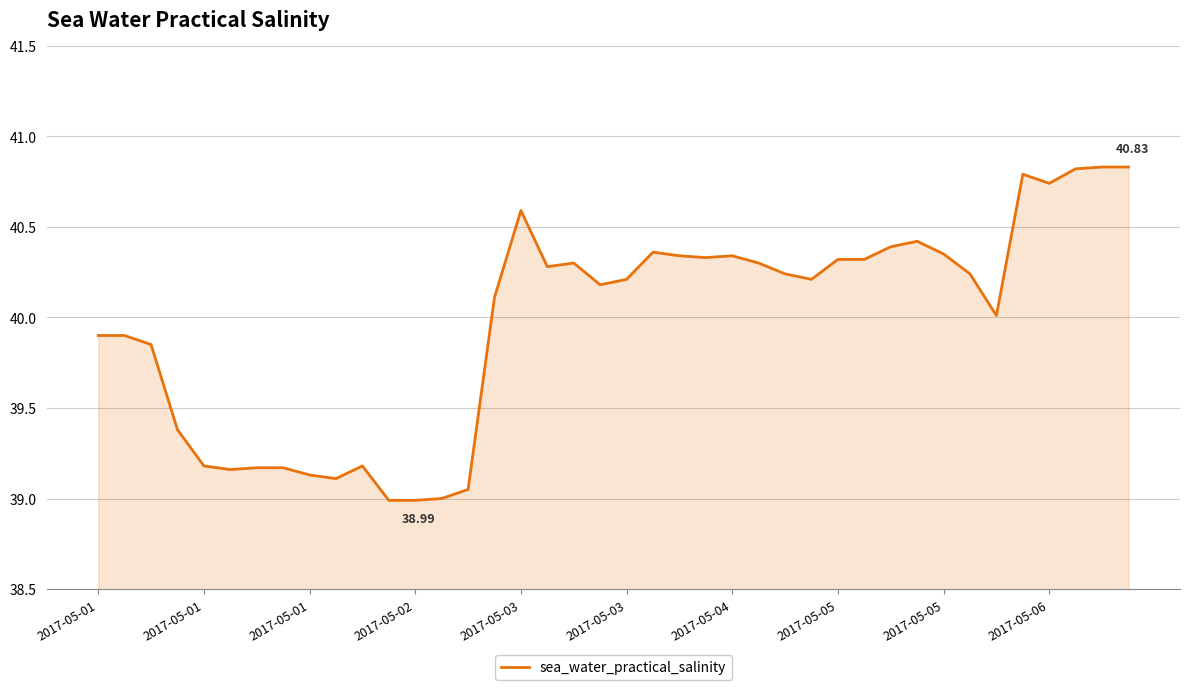

What is the difference between the maximum and minimum values?

1.8